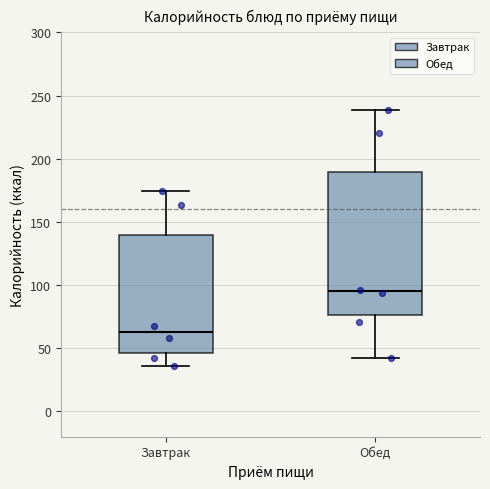

Reading left to right, read every box against the y-axis: the position of its median line, the range the box covers, and the ends of its whiskers. The values are not printed on the chart, so give them approximately, as read against the axis.

Завтрак: median 65, box 45 to 140, whiskers 35 to 175
Обед: median 95, box 75 to 190, whiskers 40 to 240